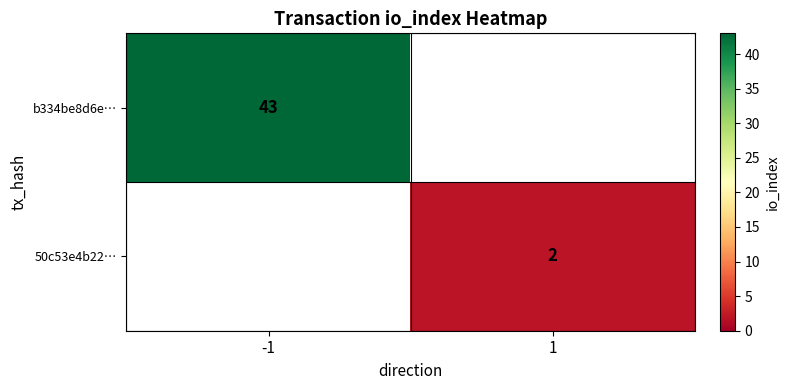

Is it true that b334be8d6e… equals 30 at -1?

False